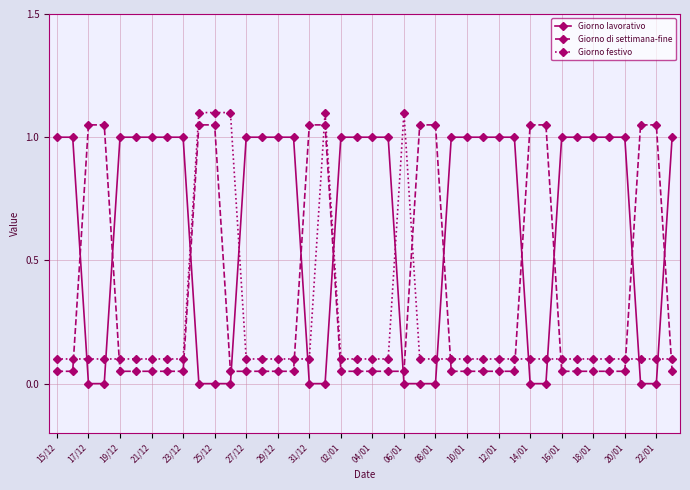

What is the difference between the second highest and second lowest values in the Giorno festivo series?

1.0